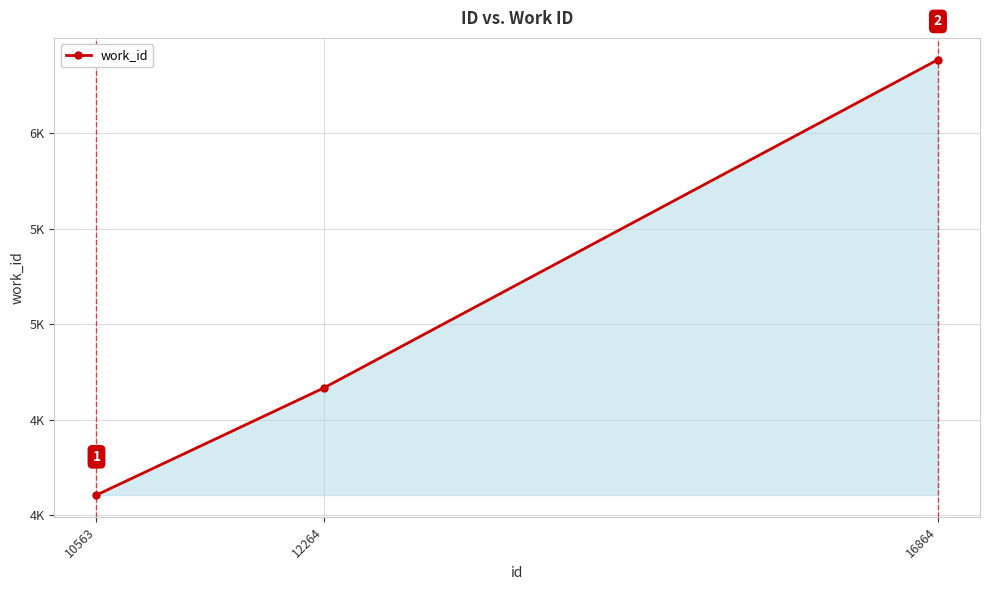

List the labels in order of value, largest first.

16864, 12264, 10563